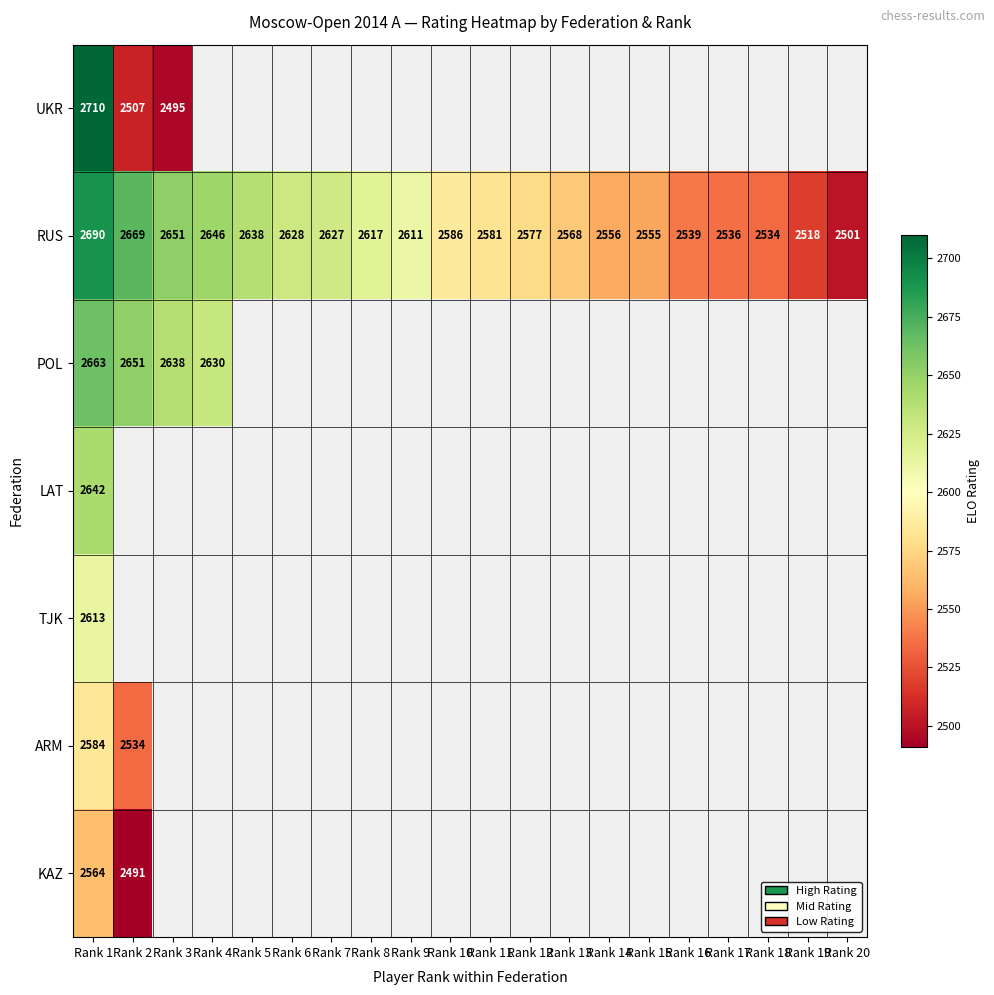

What is the maximum value shown in the chart?

2710.0